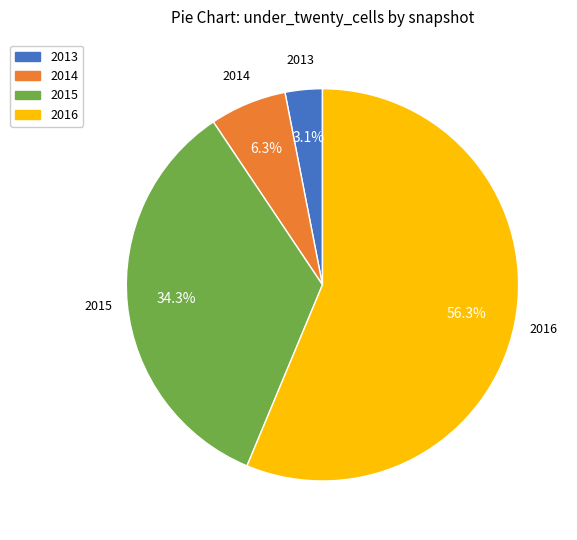

How many segments does this pie chart have?

4